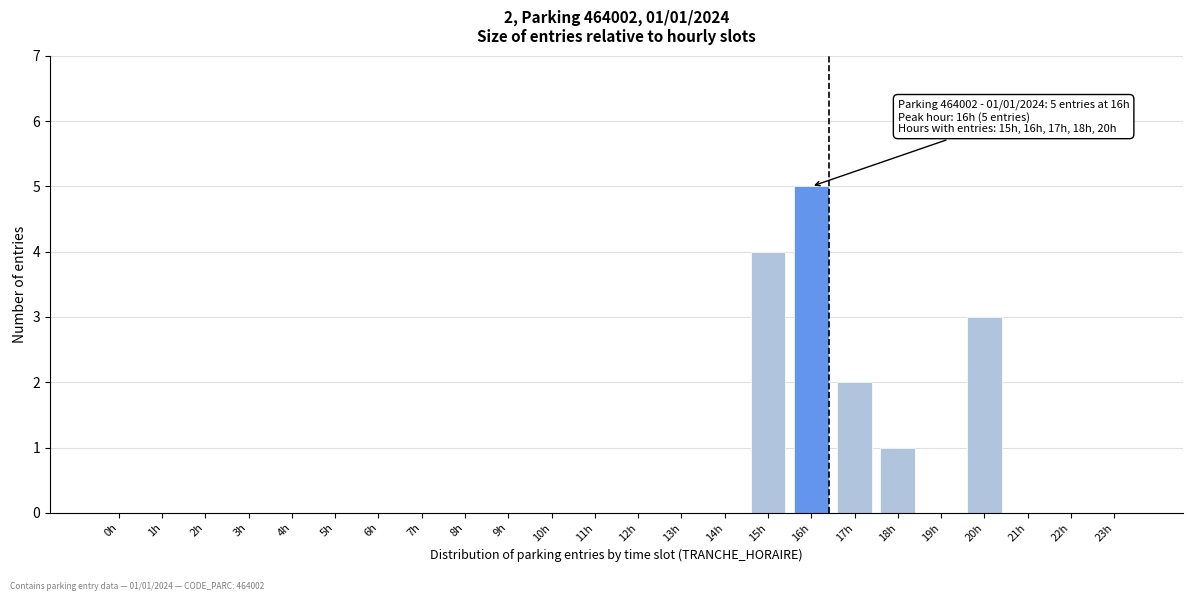

Reading right to left, transcribe all the data shown in this chart.

23h=0	22h=0	21h=0	20h=3	19h=0	18h=1	17h=2	16h=5	15h=4	14h=0	13h=0	12h=0	11h=0	10h=0	9h=0	8h=0	7h=0	6h=0	5h=0	4h=0	3h=0	2h=0	1h=0	0h=0